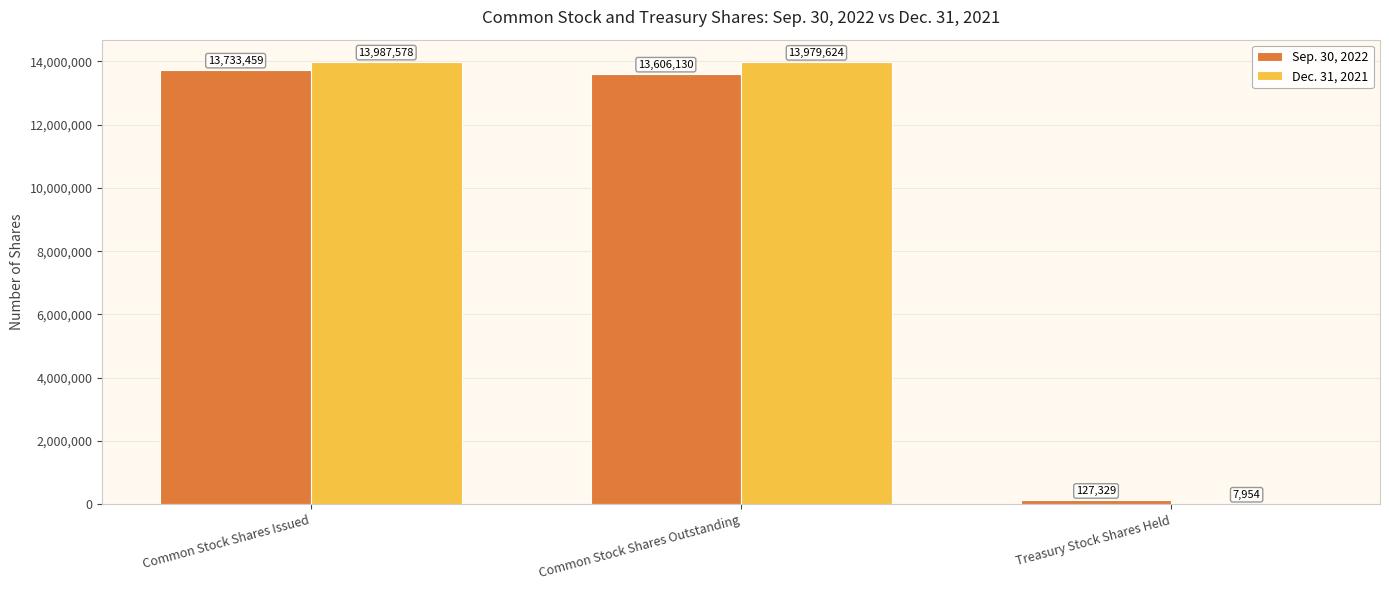

Which series changed the most between Common Stock Shares Issued and Common Stock Shares Outstanding?

Sep. 30, 2022